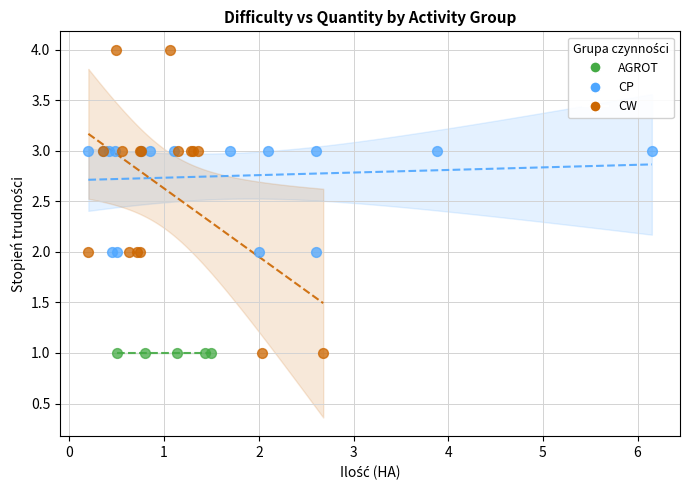

What are all the series names shown in the legend?

AGROT, CP, CW